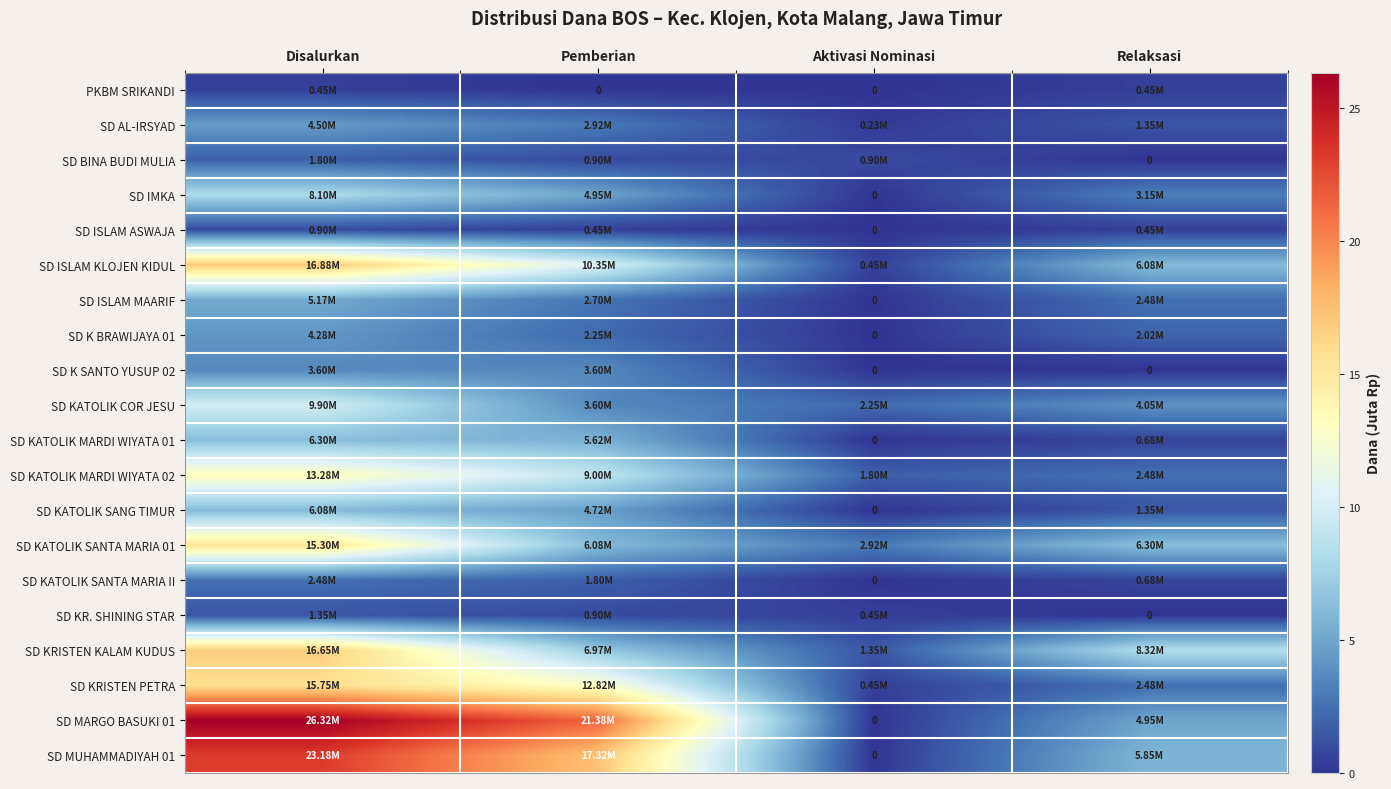

Count the number of categories in the chart.

4